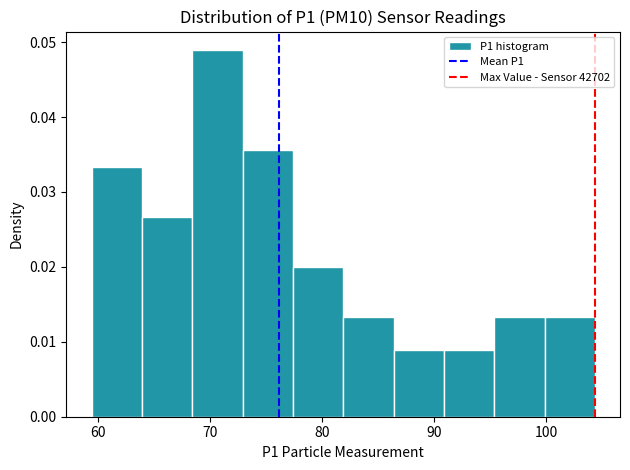

Reading left to right, transcribe this chart: for each bar, give the range it covers on the x-axis and its height. Neither the bar edges nor the heights are printed on the chart, so give them approximately, as read against the axes.

59 to 64: 0.033
64 to 68: 0.027
68 to 73: 0.049
73 to 77: 0.036
77 to 82: 0.020
82 to 86: 0.013
86 to 91: 0.009
91 to 95: 0.009
95 to 100: 0.013
100 to 104: 0.013